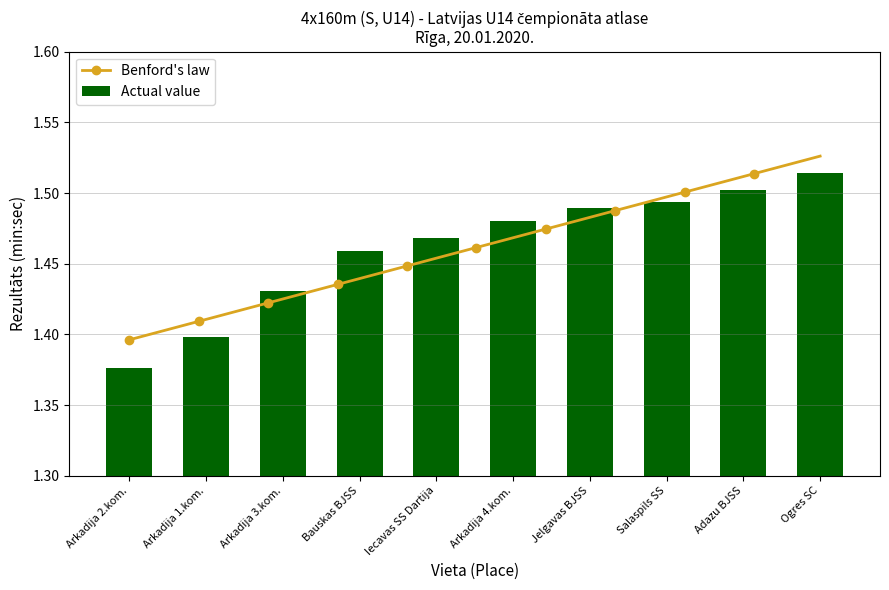

Does the chart contain stacked bars?

No